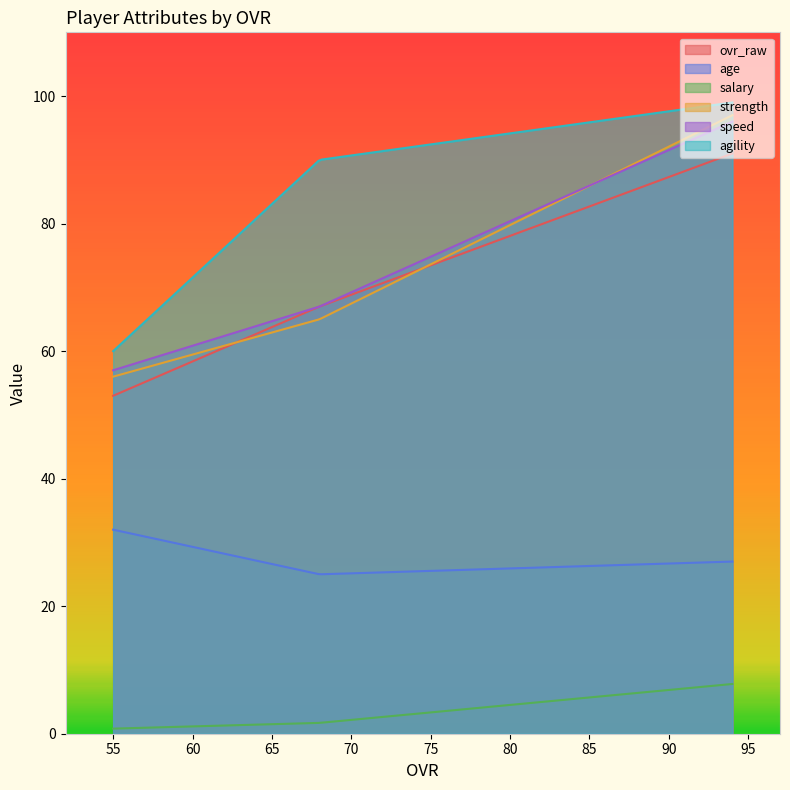

What is the sum of all strength values?

14835.7